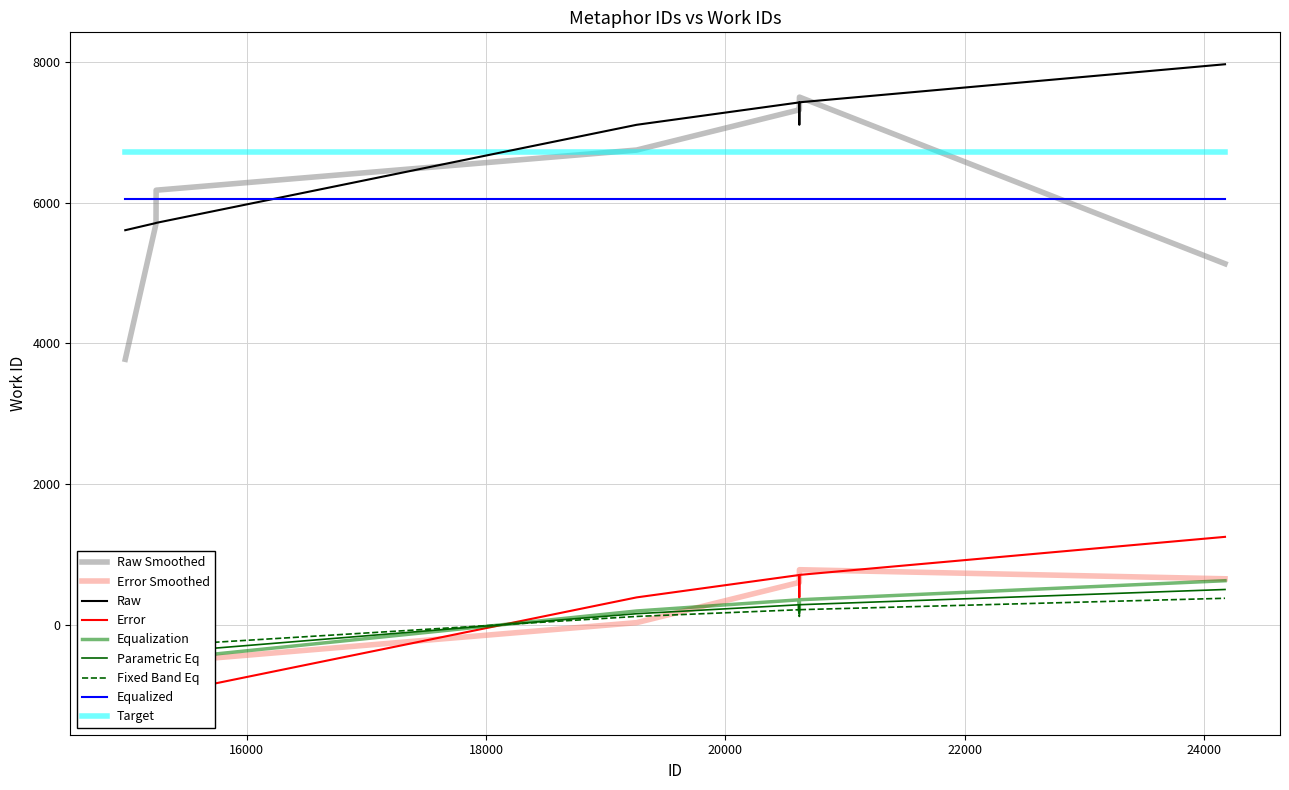

What is the minimum value for Target?

6721.1